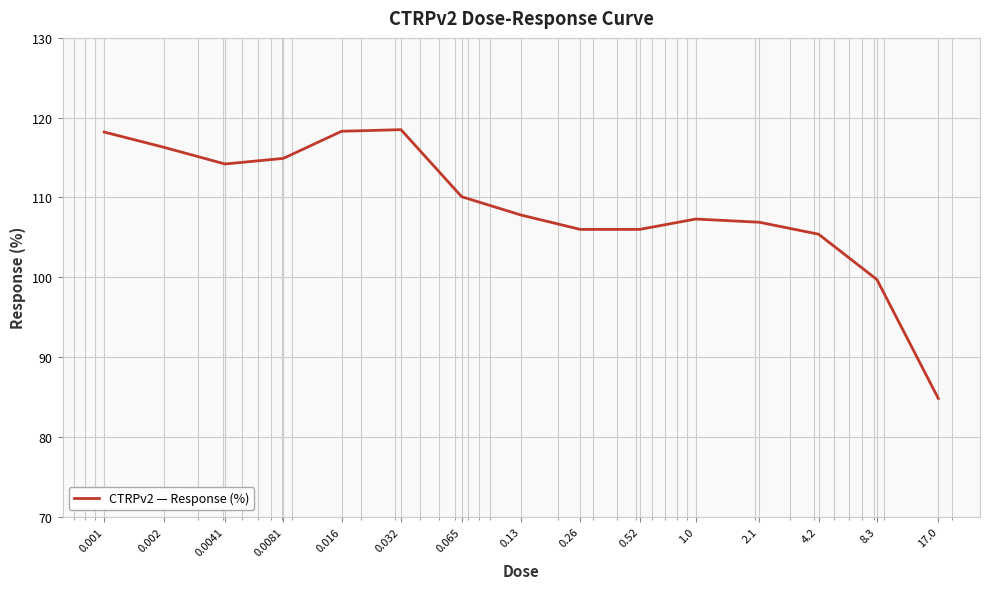

What is the difference between the maximum and minimum values?

33.7